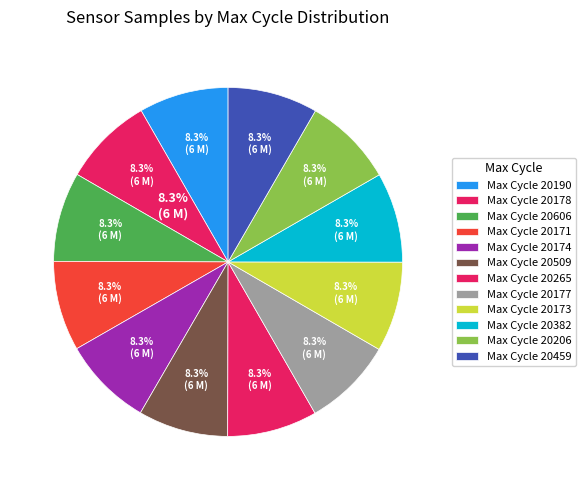

True or false: 20177 accounts for 1% of the total.

False